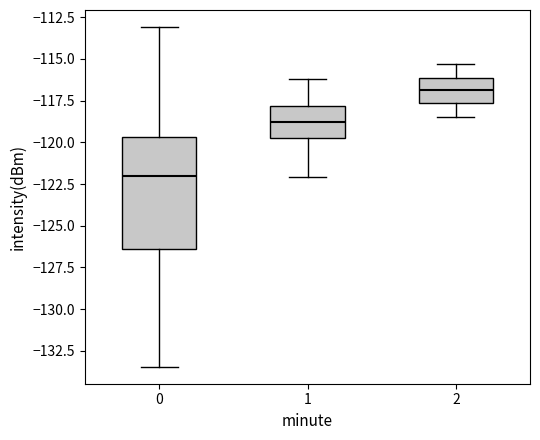

Which box has the highest median line?

2